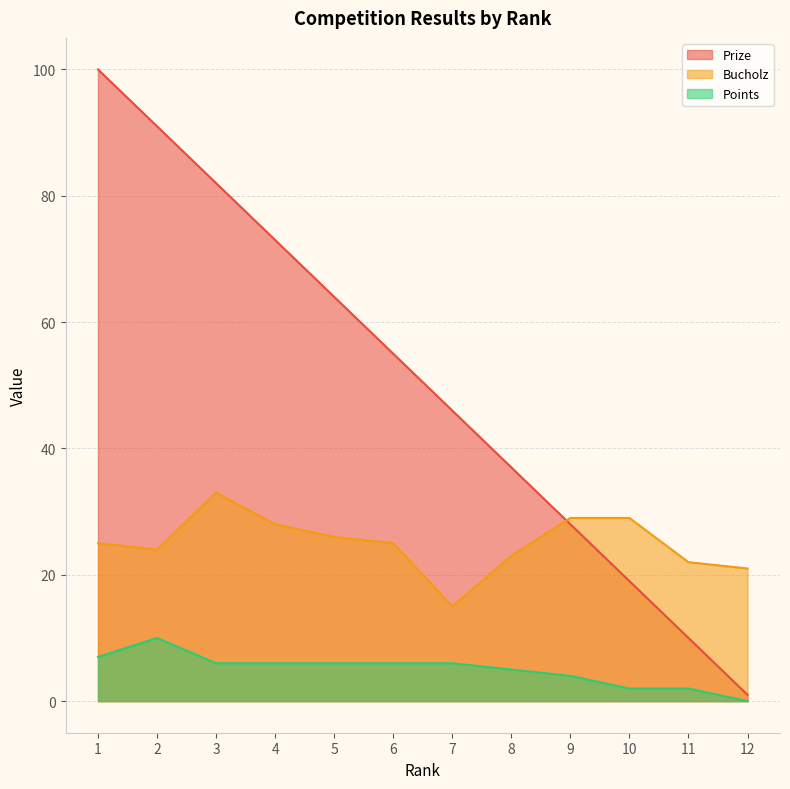

How many interior local valleys does the Bucholz series have?

2